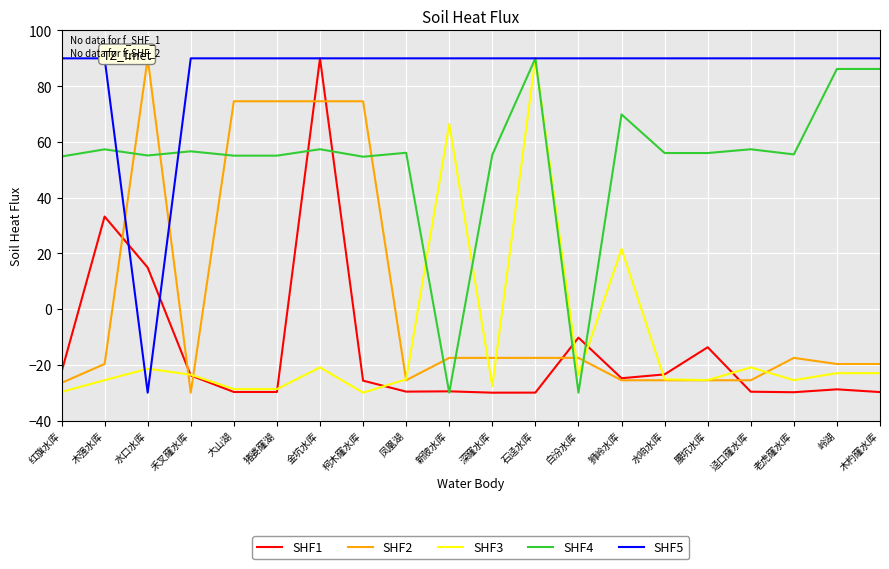

How many values in the SHF4 series are below 56?

9